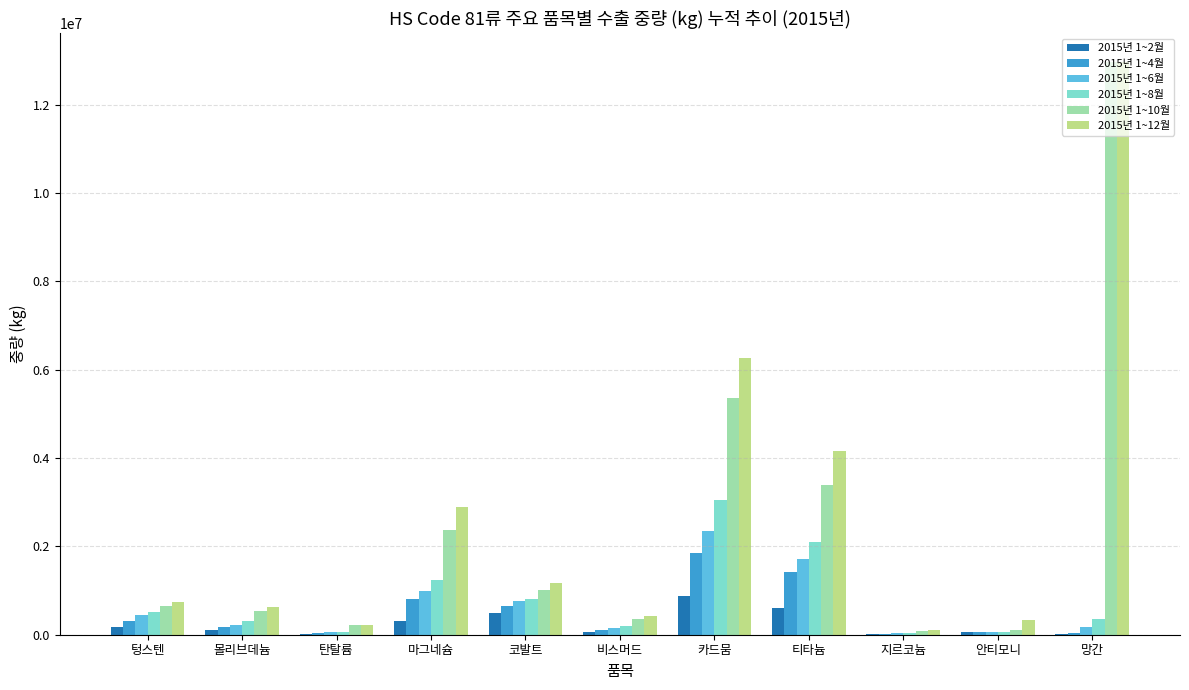

Which series has the largest range (max minus min)?

2015년 1~10월